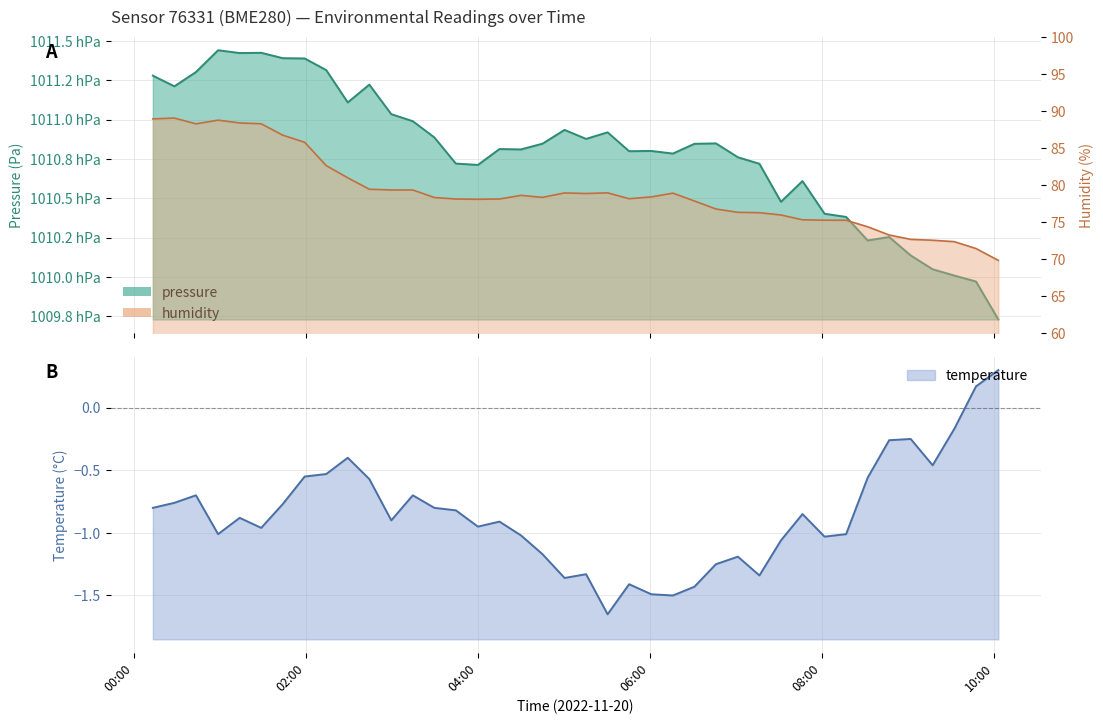

At which category does temperature reach its first local valley?

2022-11-20T00:58:37